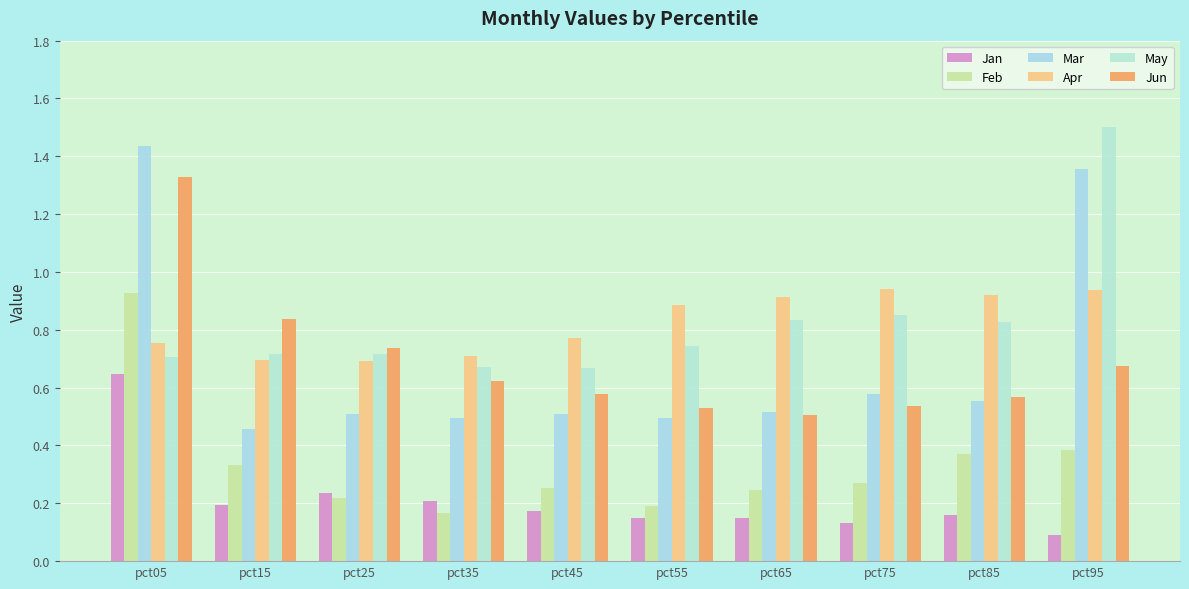

Reading left to right, list all the values displayed in this chart.

Jan: pct05=0.6	pct15=0.2	pct25=0.2	pct35=0.2	pct45=0.2	pct55=0.1	pct65=0.1	pct75=0.1	pct85=0.2	pct95=0.1
Feb: pct05=0.9	pct15=0.3	pct25=0.2	pct35=0.2	pct45=0.3	pct55=0.2	pct65=0.2	pct75=0.3	pct85=0.4	pct95=0.4
Mar: pct05=1.4	pct15=0.5	pct25=0.5	pct35=0.5	pct45=0.5	pct55=0.5	pct65=0.5	pct75=0.6	pct85=0.6	pct95=1.4
Apr: pct05=0.8	pct15=0.7	pct25=0.7	pct35=0.7	pct45=0.8	pct55=0.9	pct65=0.9	pct75=0.9	pct85=0.9	pct95=0.9
May: pct05=0.7	pct15=0.7	pct25=0.7	pct35=0.7	pct45=0.7	pct55=0.7	pct65=0.8	pct75=0.9	pct85=0.8	pct95=1.5
Jun: pct05=1.3	pct15=0.8	pct25=0.7	pct35=0.6	pct45=0.6	pct55=0.5	pct65=0.5	pct75=0.5	pct85=0.6	pct95=0.7